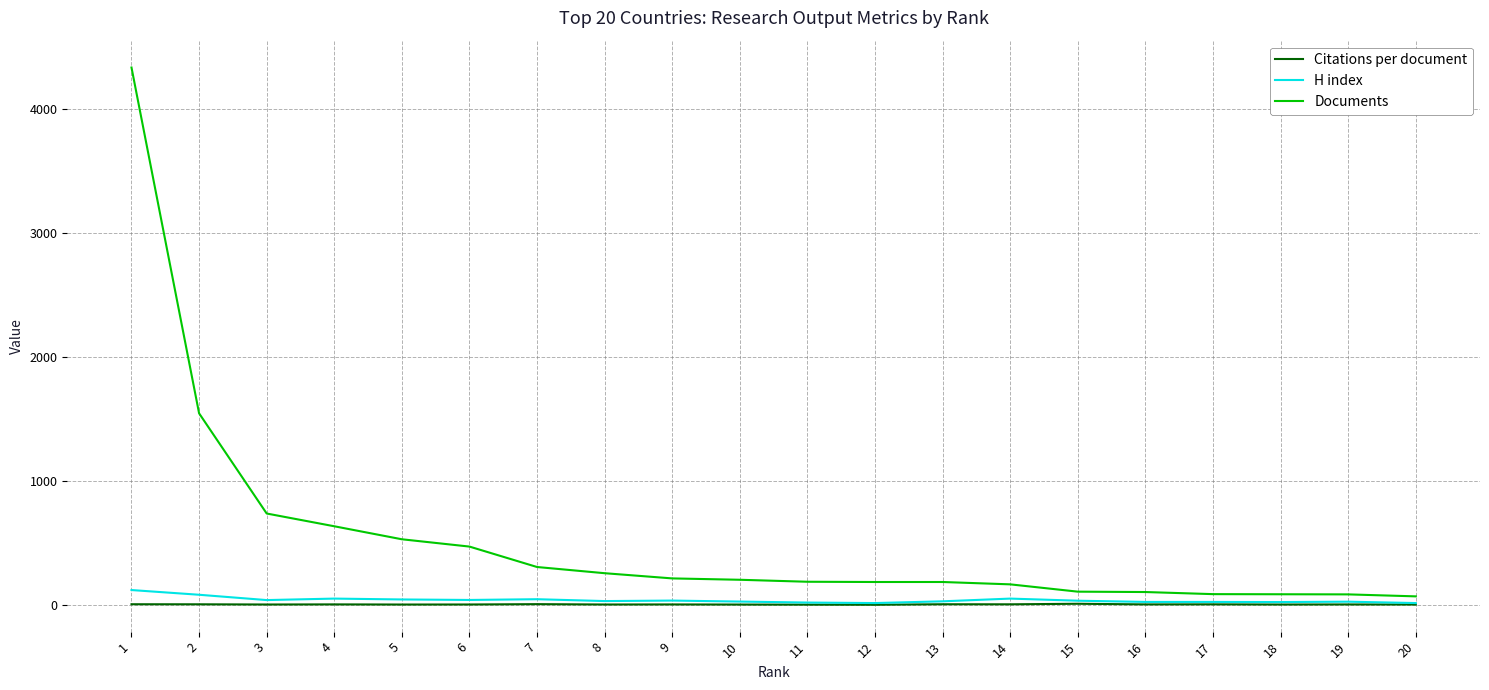

True or false: H index and Documents intersect in this chart.

False